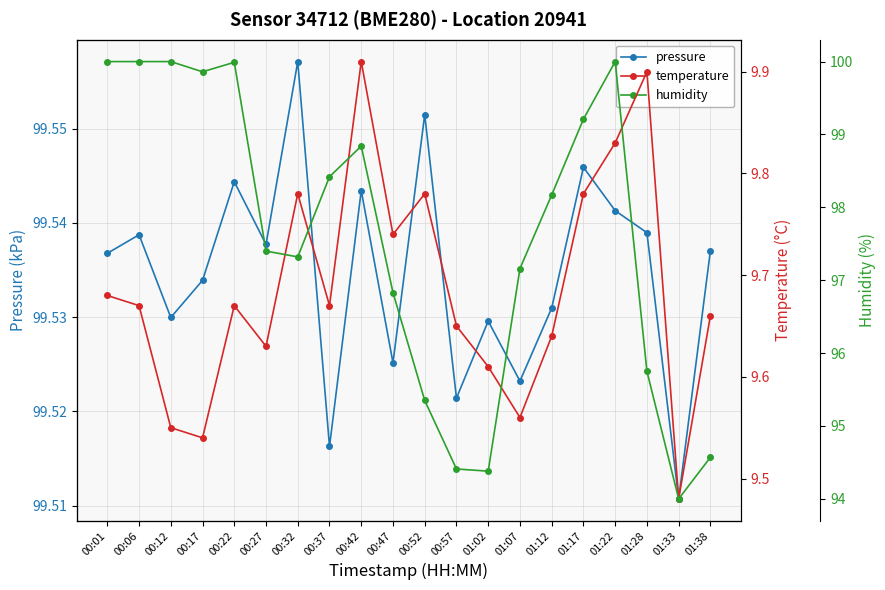

What is the label of the 6th point from the right?

01:12